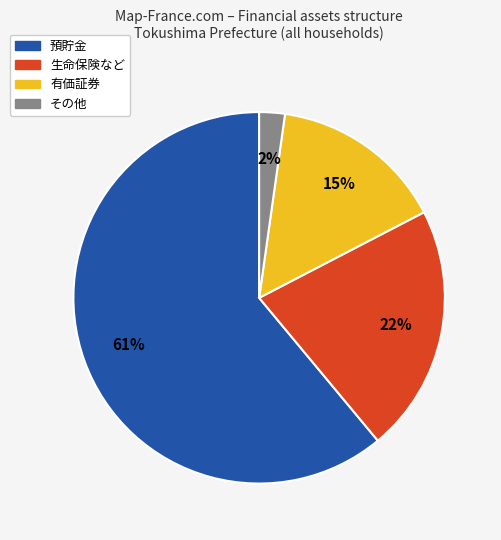

Is it true that その他 is 2% of the pie?

True